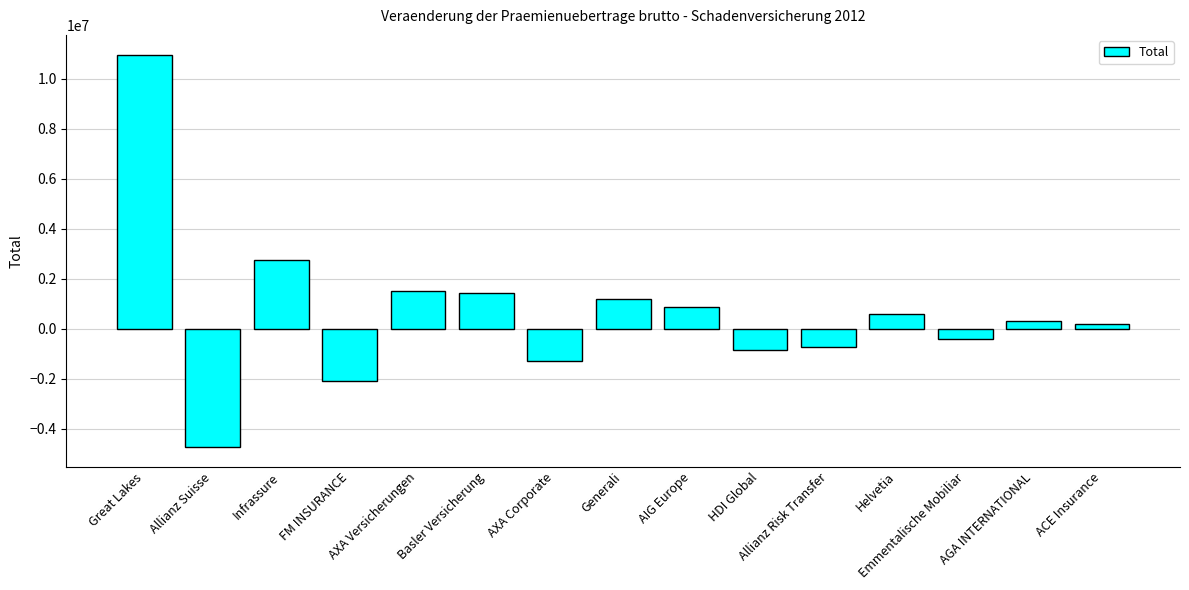

What is the sum of the values at Basler Versicherung and AXA Versicherungen?

2978976